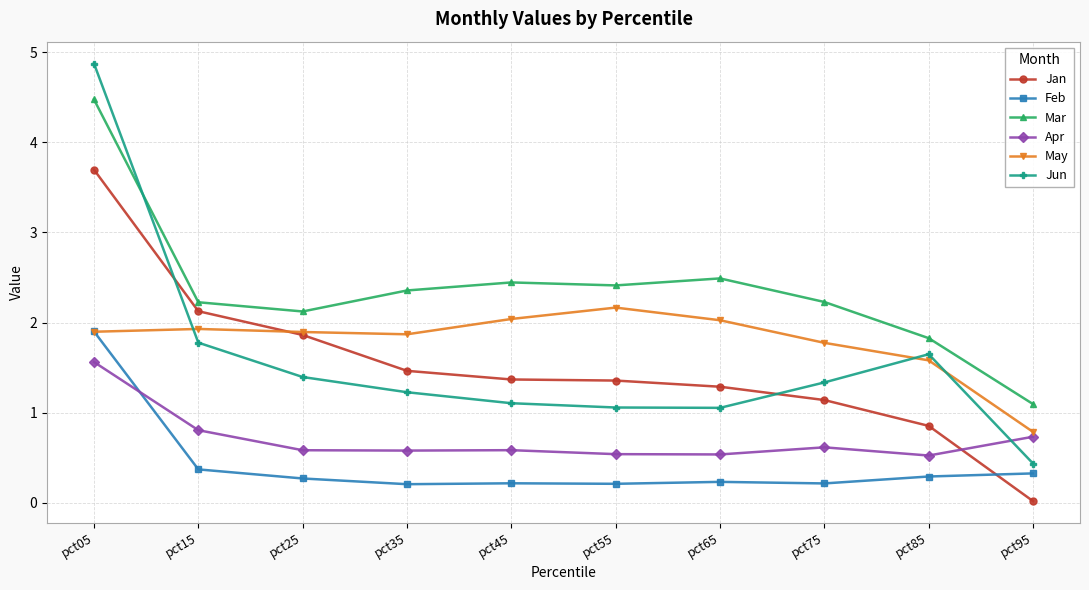

At which category is the sum across all series the highest?

pct05